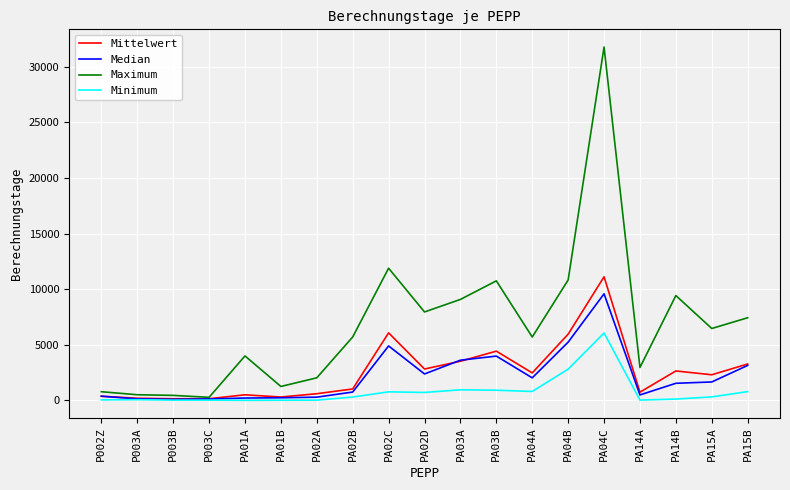

At how many categories does at least one series exceed 19137?

1